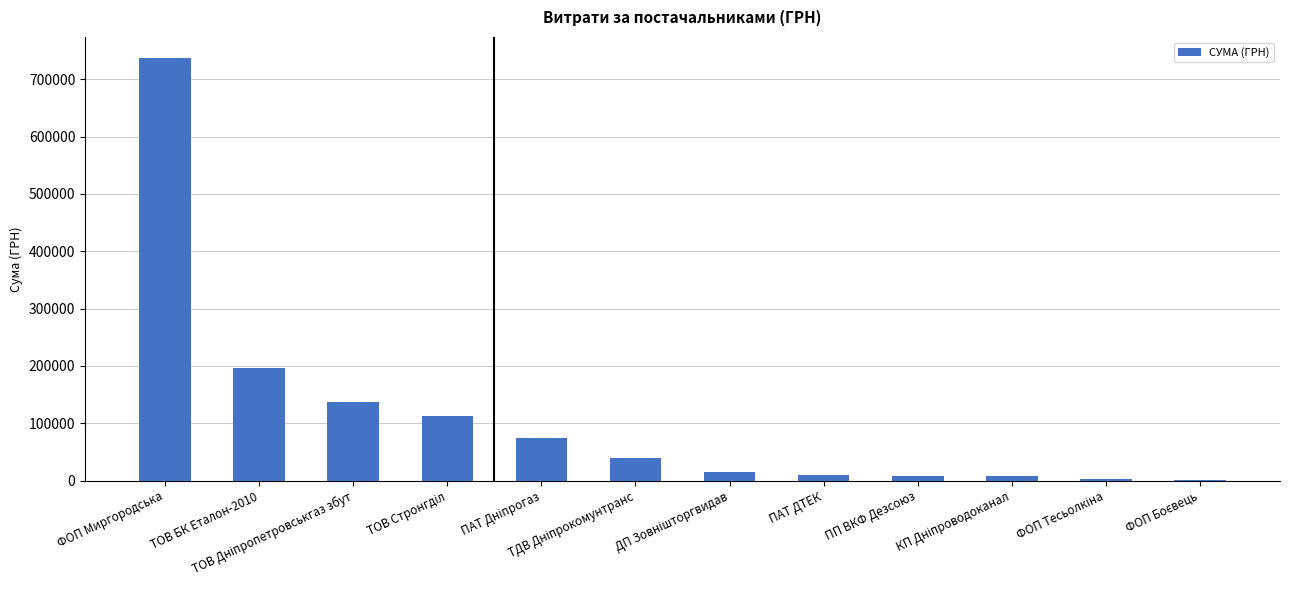

What is the sum of all values?

1342373.6